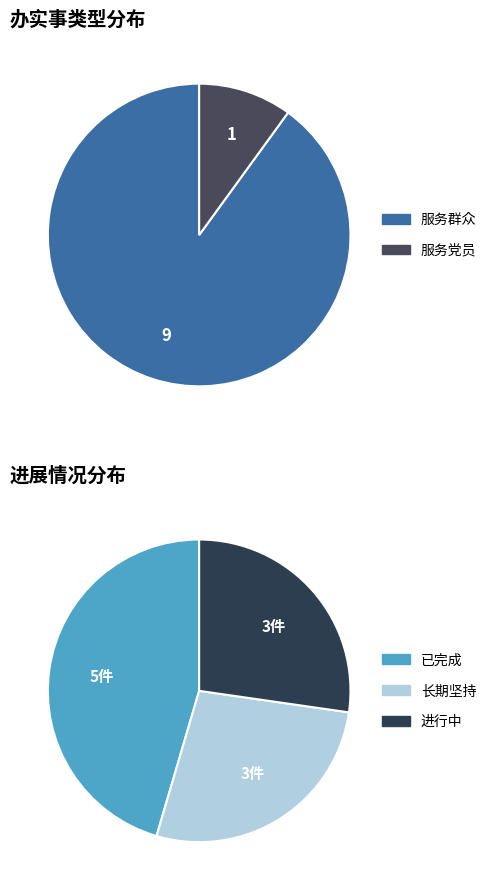

Which category has the smallest portion of the pie?

服务党员